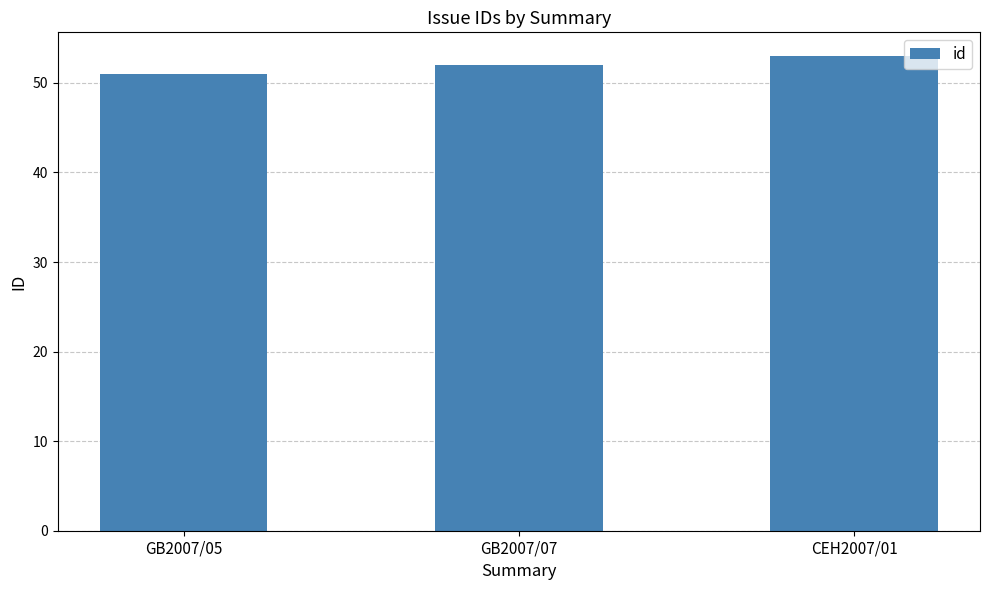

What is the maximum value shown in the chart?

53